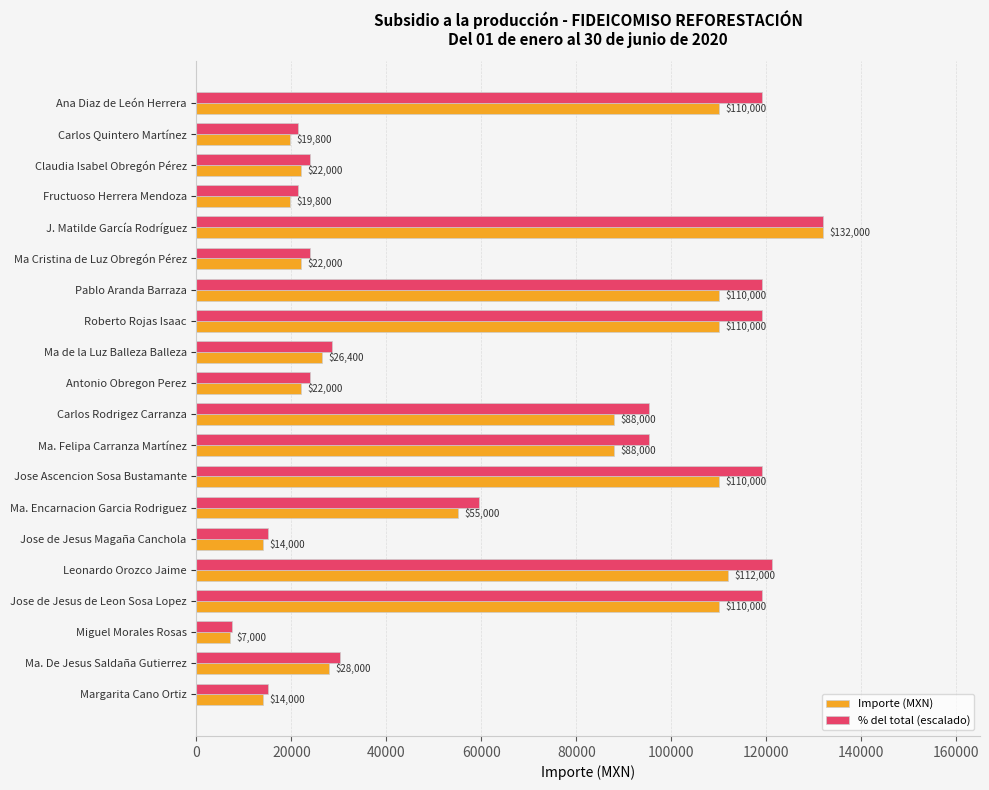

How many data points in % del total (escalado) are above 59508?

10